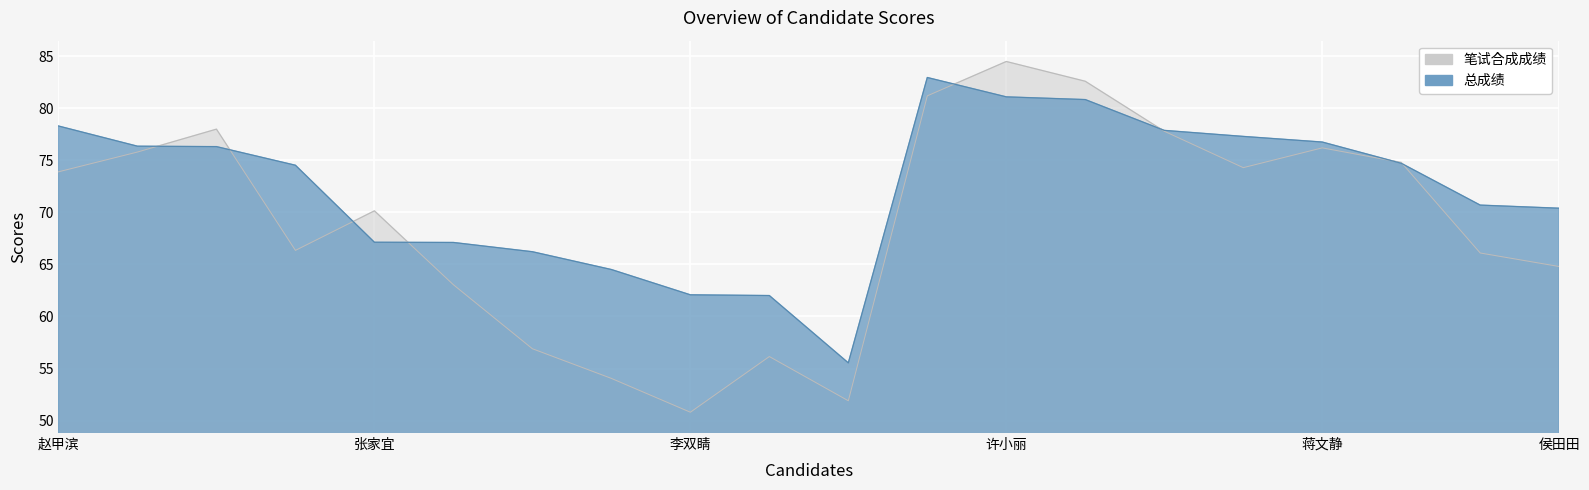

At how many categories does at least one series exceed 60?

19